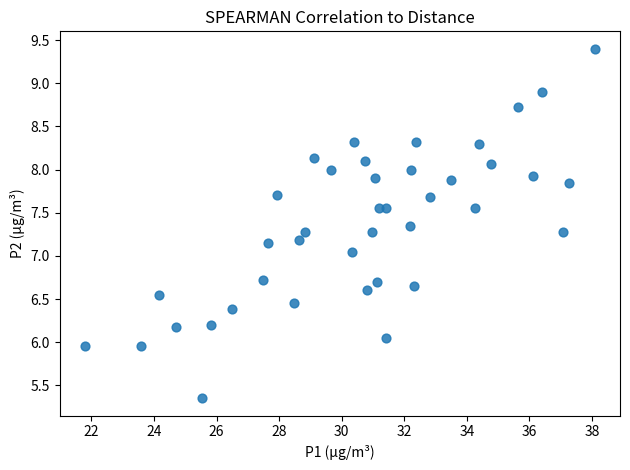

What is the range of X values (max minus min)?

16.3